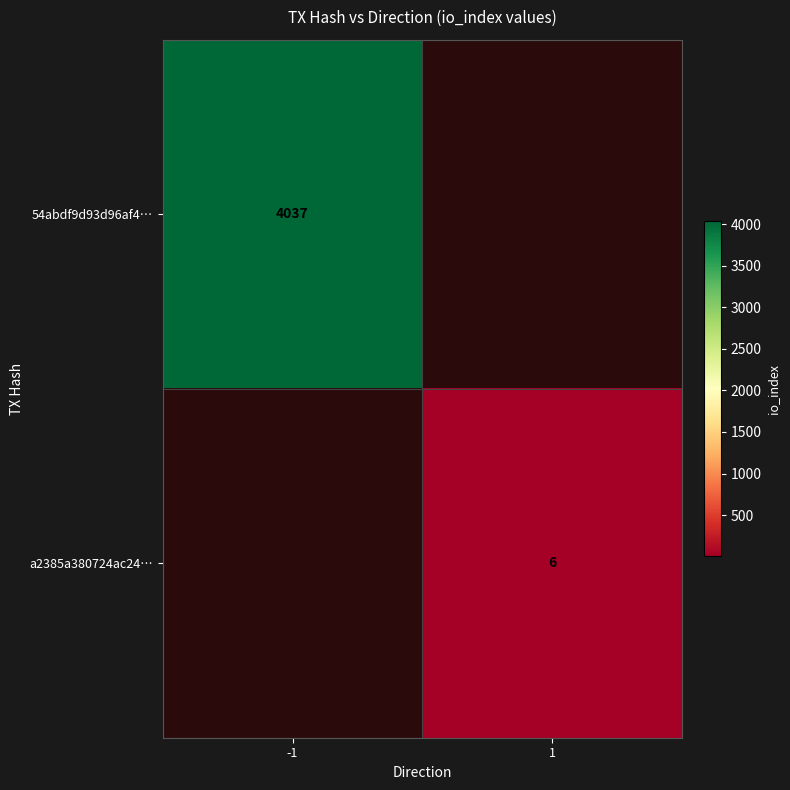

The value of 54abdf9d93d96af4… at -1 is 1905. True or false?

False